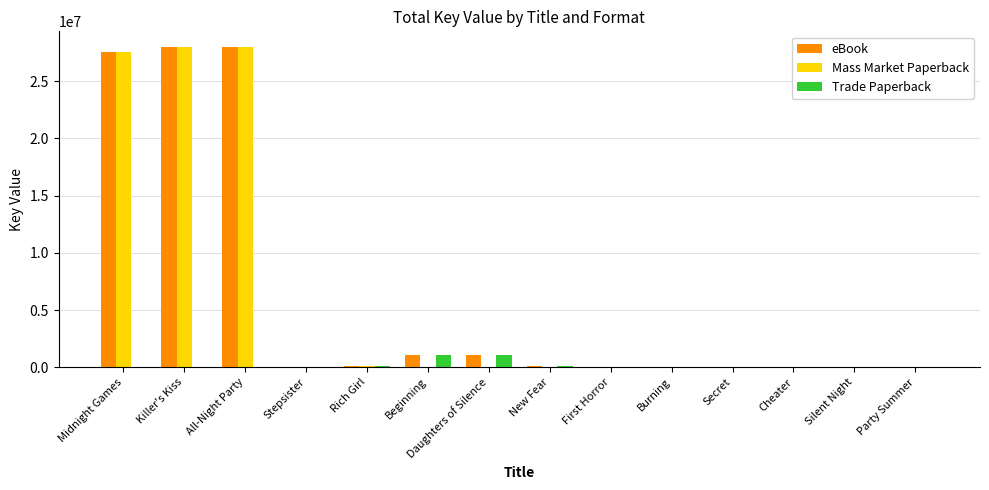

True or false: eBook has a value of 18978171 at Killer's Kiss.

False